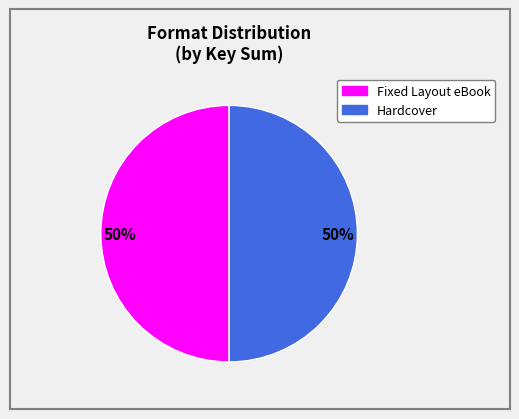

To the nearest percent, what is the average slice percentage?

50%